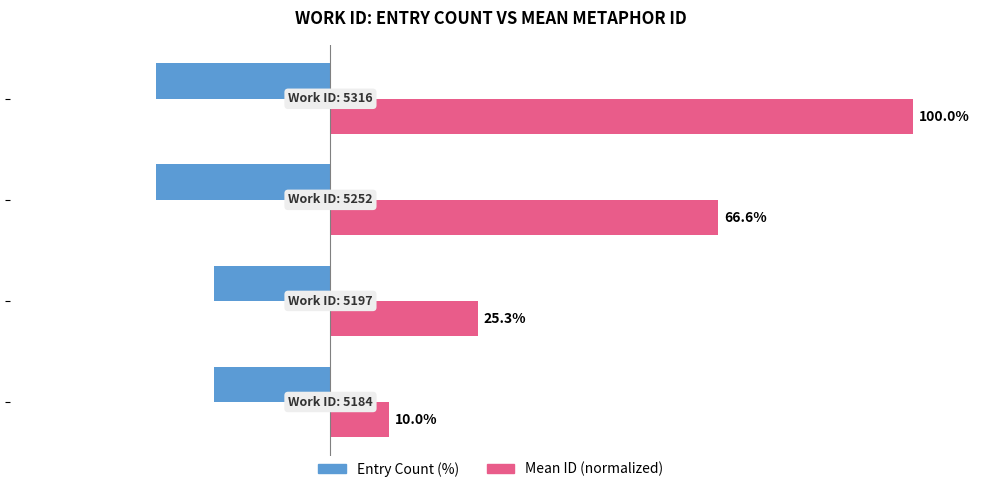

Which series has the widest spread of values?

Mean ID (normalized)